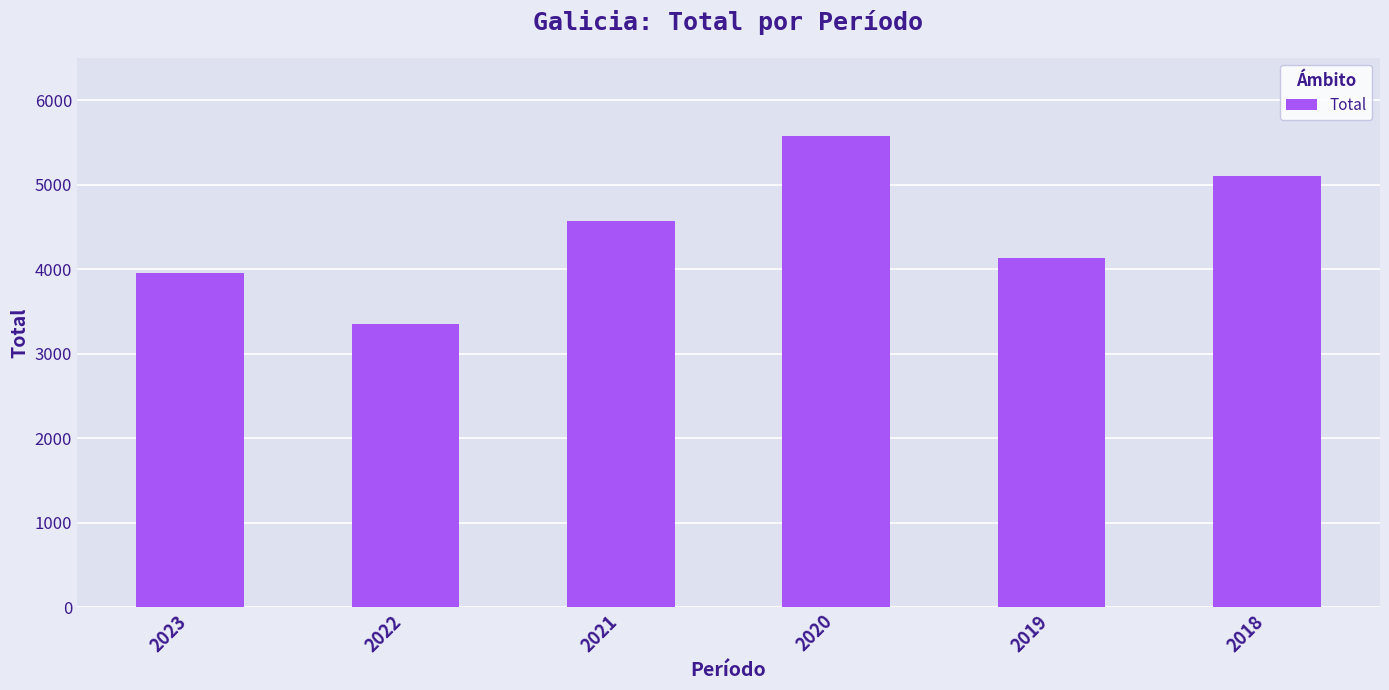

What is the ratio of the value at 2018 to the value at 2020?

0.9